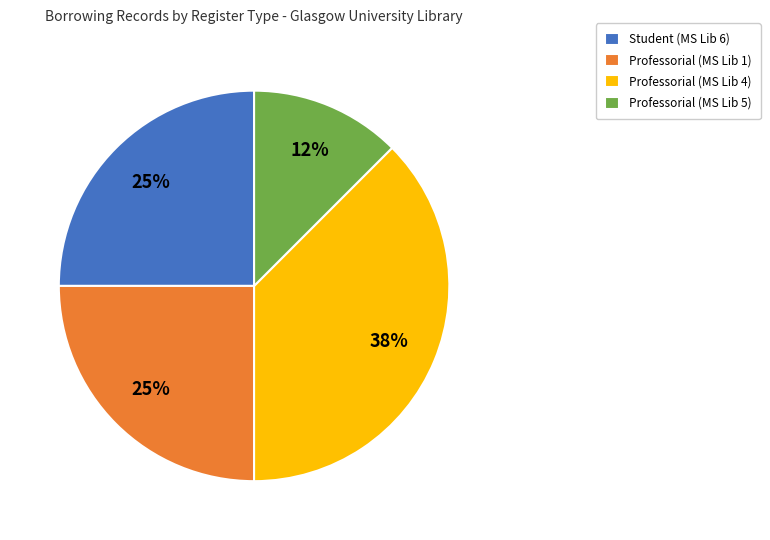

What is the largest slice in the pie chart?

Professorial (MS Lib 4)